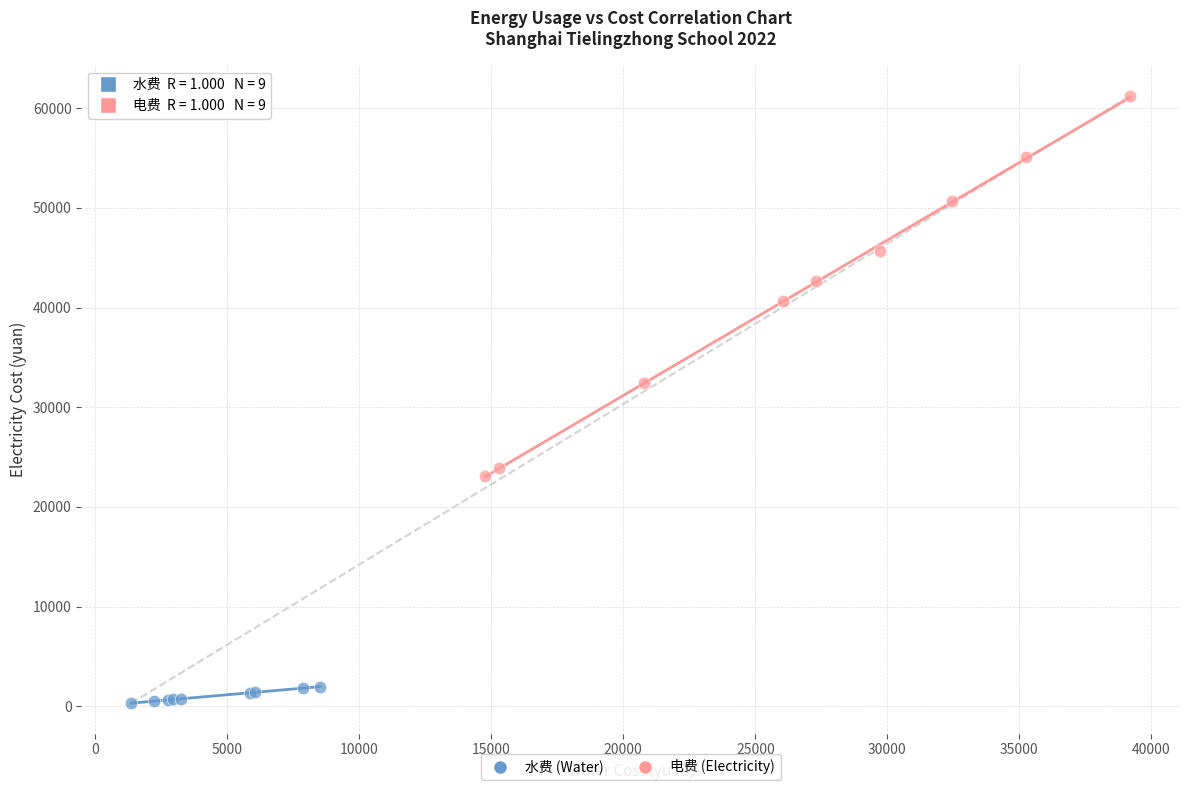

Which series reaches the maximum Y coordinate?

电费 (Electricity)